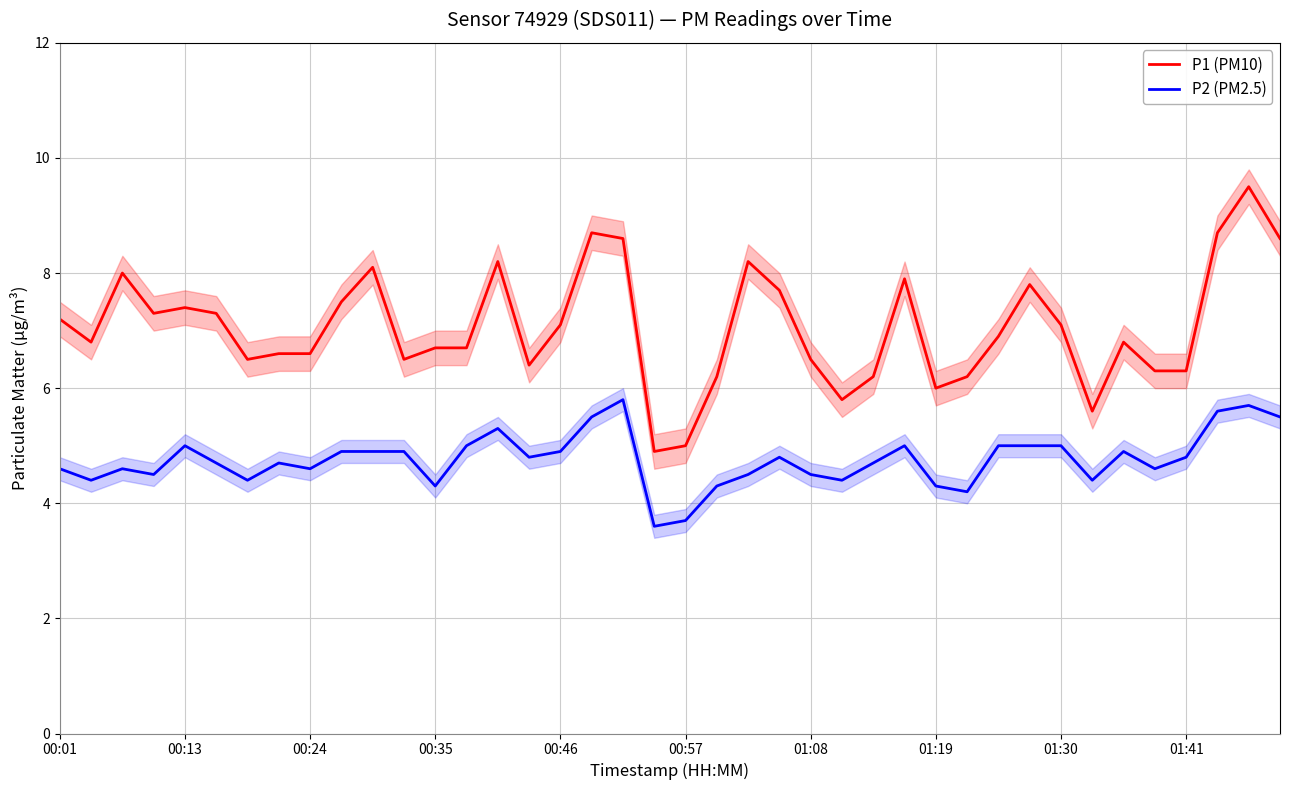

True or false: P1 (PM10) and P2 (PM2.5) intersect in this chart.

False